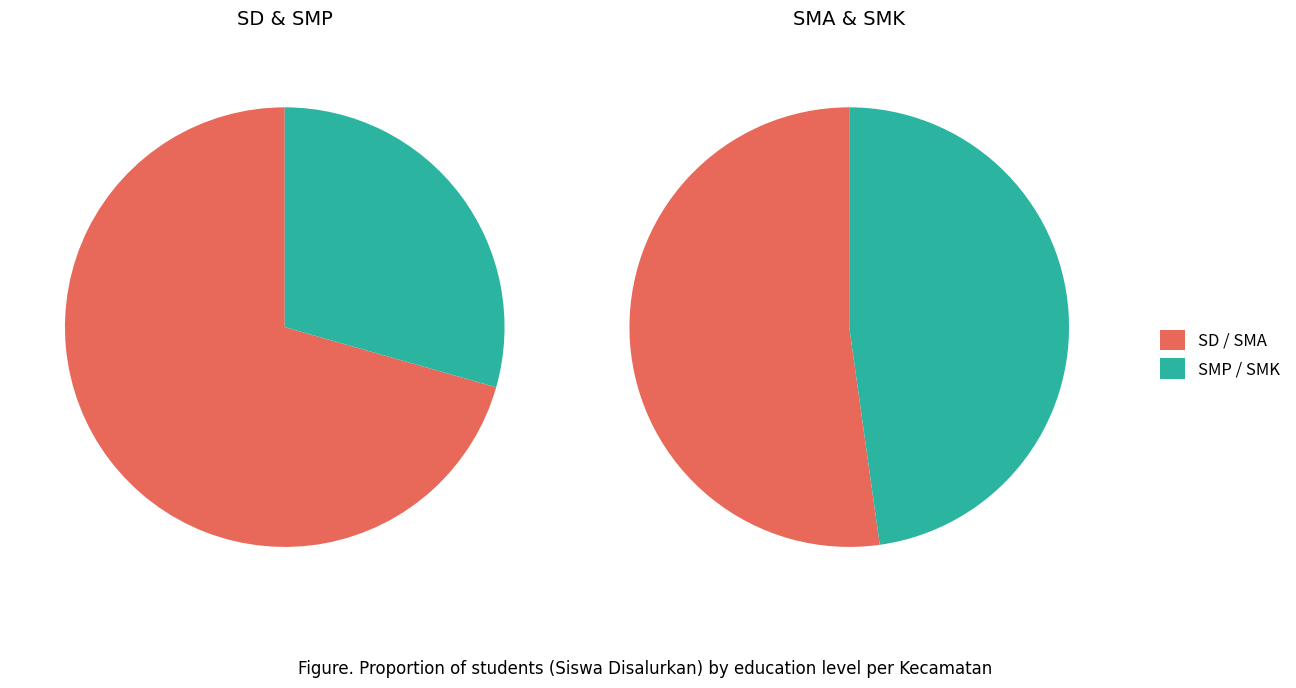

What is the difference between the highest and lowest values at Kec. Teluk Ambon?

1194